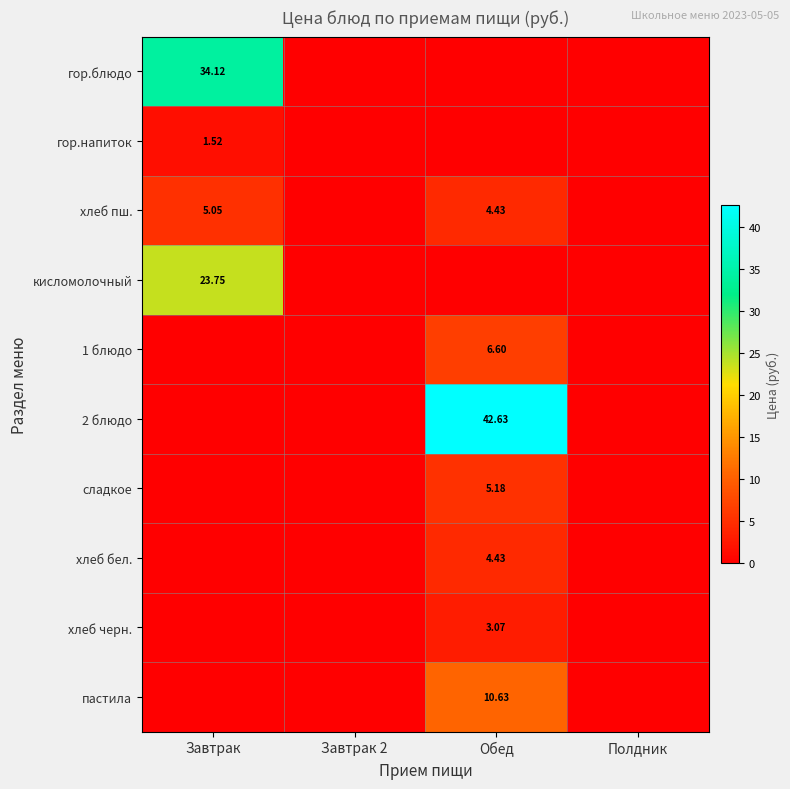

Is it true that пастила equals -4.4 at Завтрак 2?

False